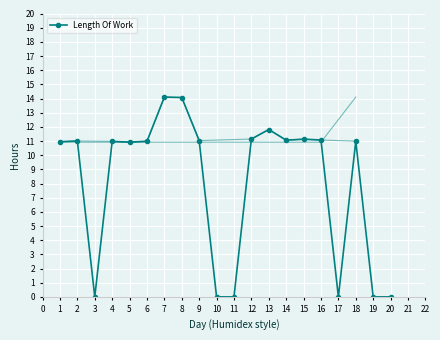

True or false: there are more than 1 points higher than both neighbors.

True